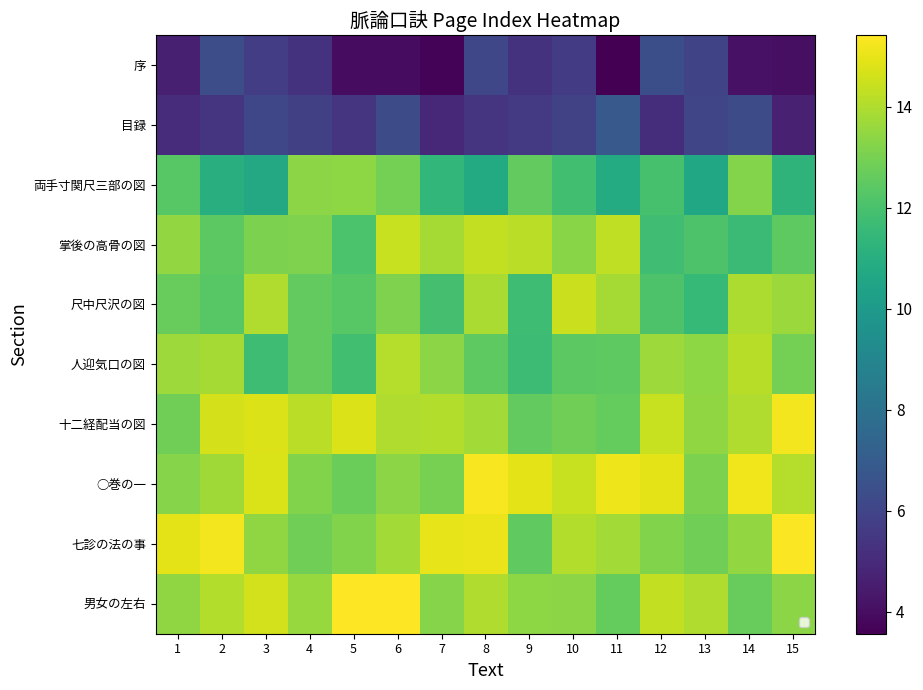

What is the average value of the 人迎気口の図 series?

13.0